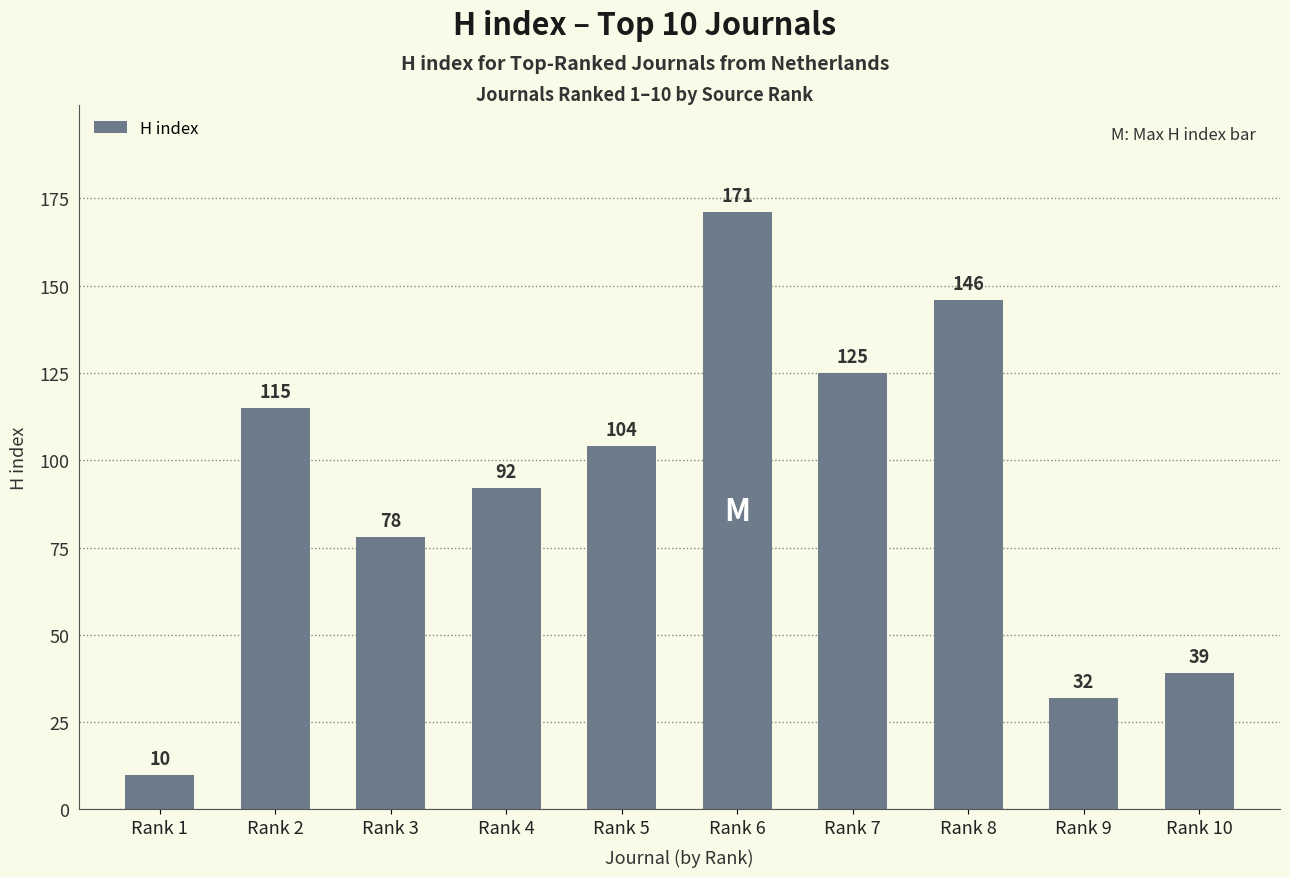

How many values are below 104?

5